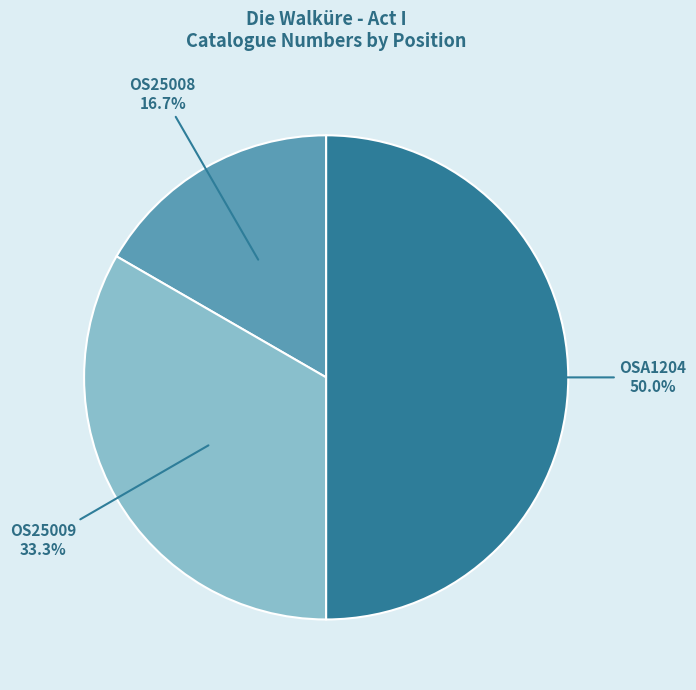

How many slices are in this pie chart?

3